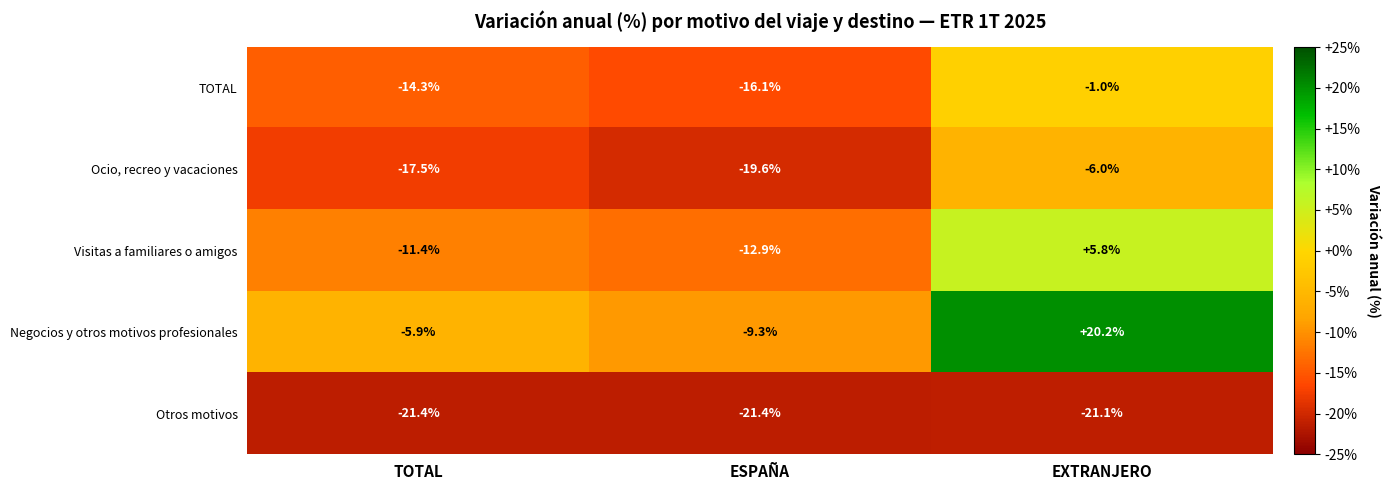

Reading left to right, what are all the values shown in this chart?

TOTAL: -14.3	-16.1	-1.0
Ocio, recreo y vacaciones: -17.5	-19.6	-6.0
Visitas a familiares o amigos: -11.4	-12.9	5.8
Negocios y otros motivos profesionales: -5.9	-9.3	20.2
Otros motivos: -21.4	-21.4	-21.1